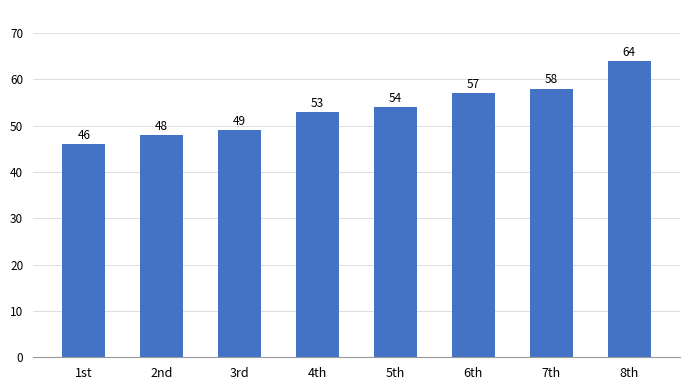

What is the maximum value shown in the chart?

64